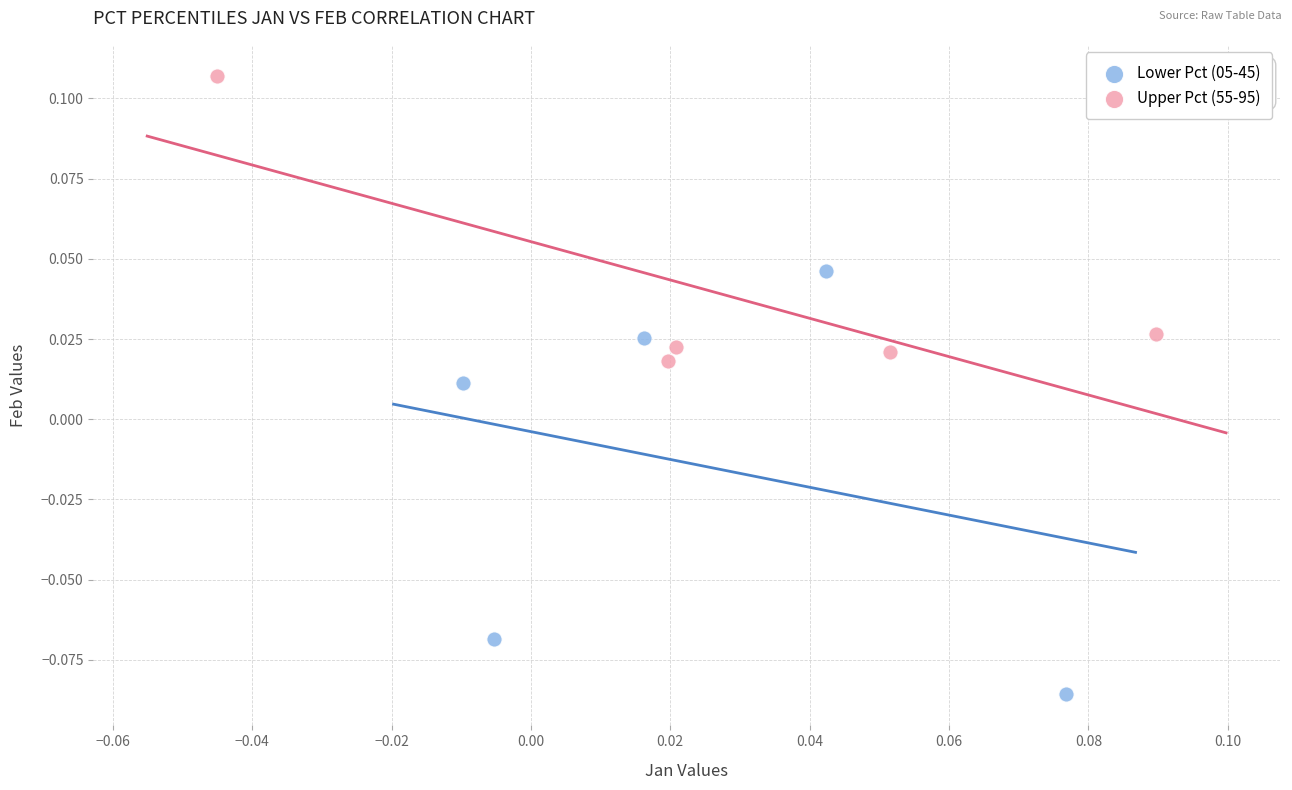

What are all the series names shown in the legend?

Lower Pct (05-45), Upper Pct (55-95)